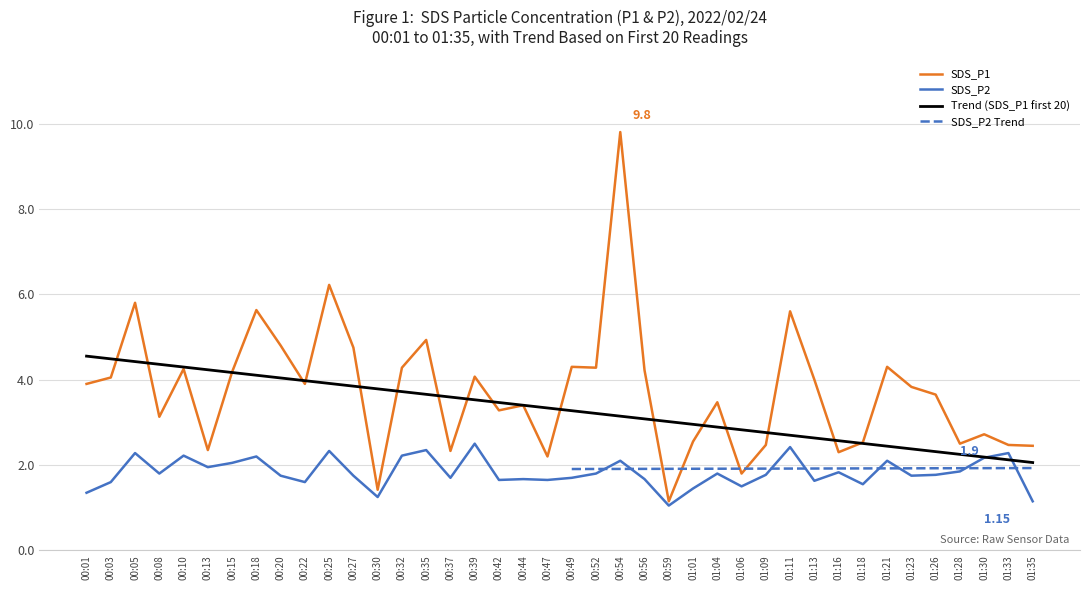

At which label does SDS_P1 reach its minimum?

00:59